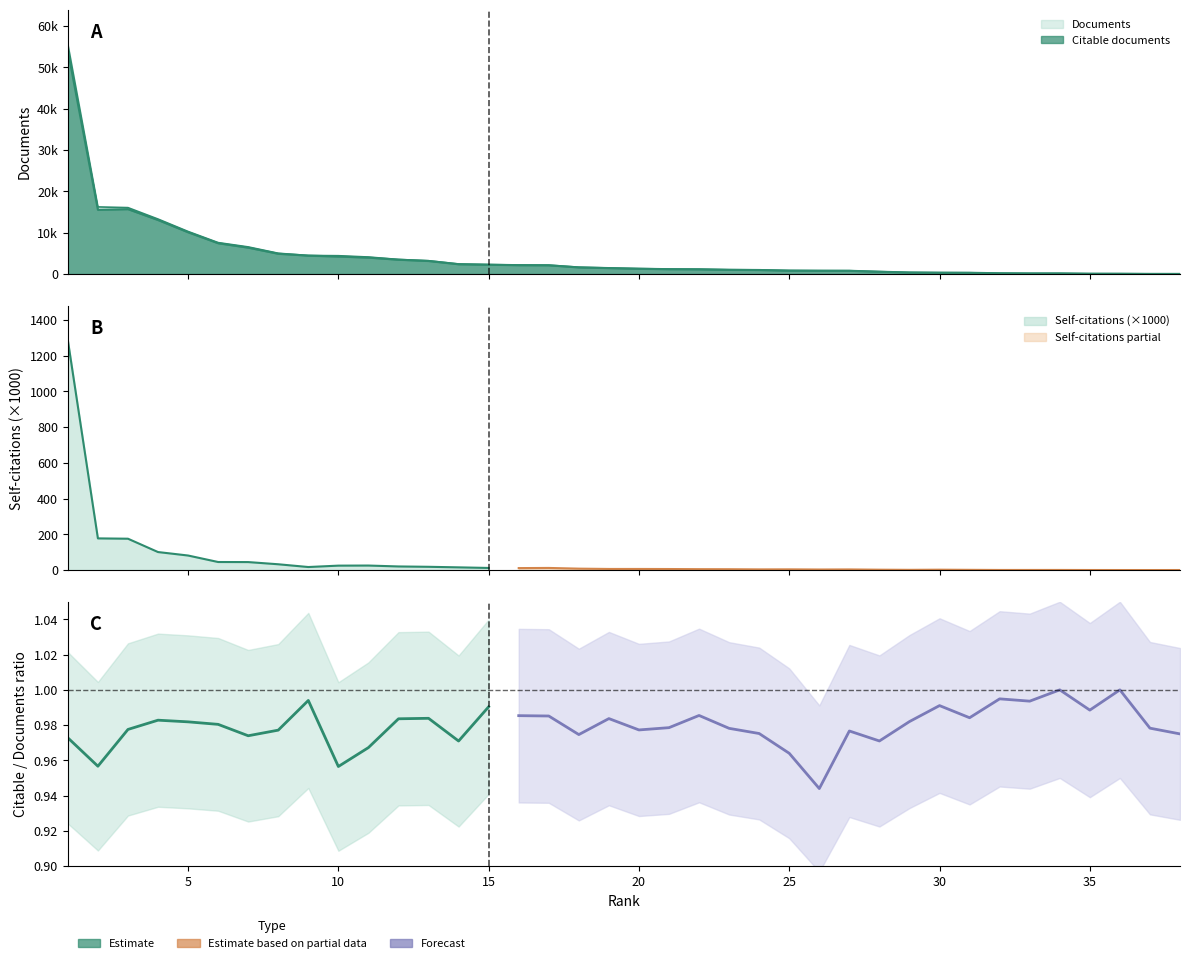

At 28, list the series in order from largest to smallest.

Documents, Citable documents